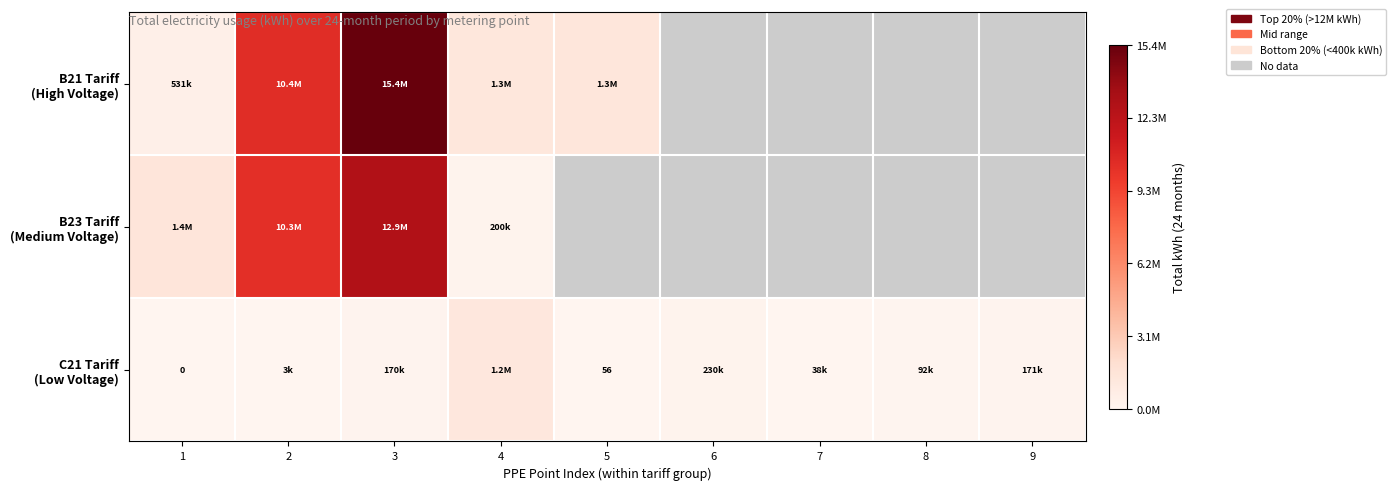

The B21 Tariff (High Voltage) series shows 564441.5 at 4. True or false?

False